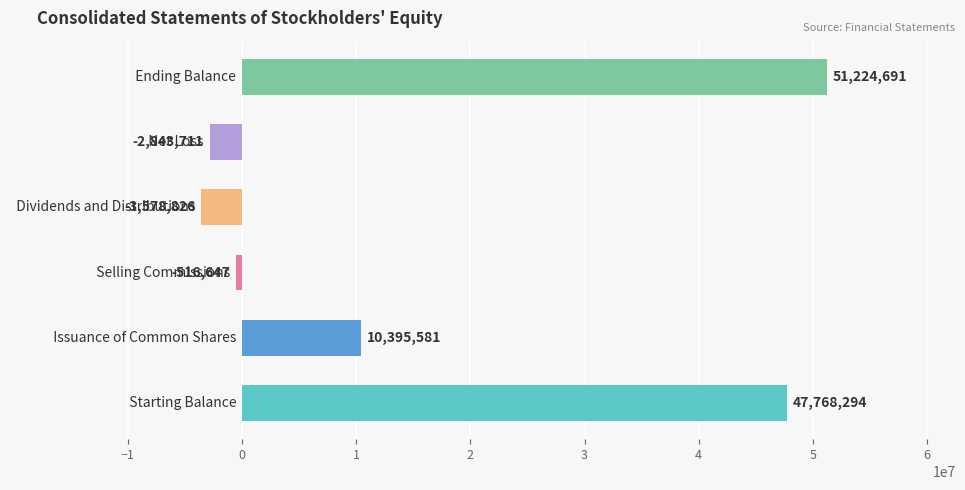

What is the average value?

17074897